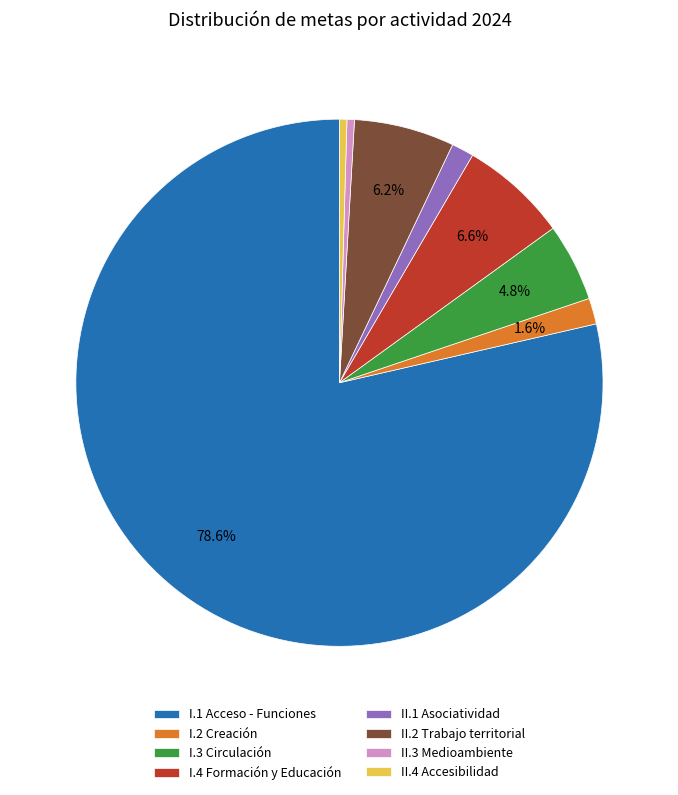

Which has a higher value, II.2 Trabajo territorial or I.2 Creación?

II.2 Trabajo territorial